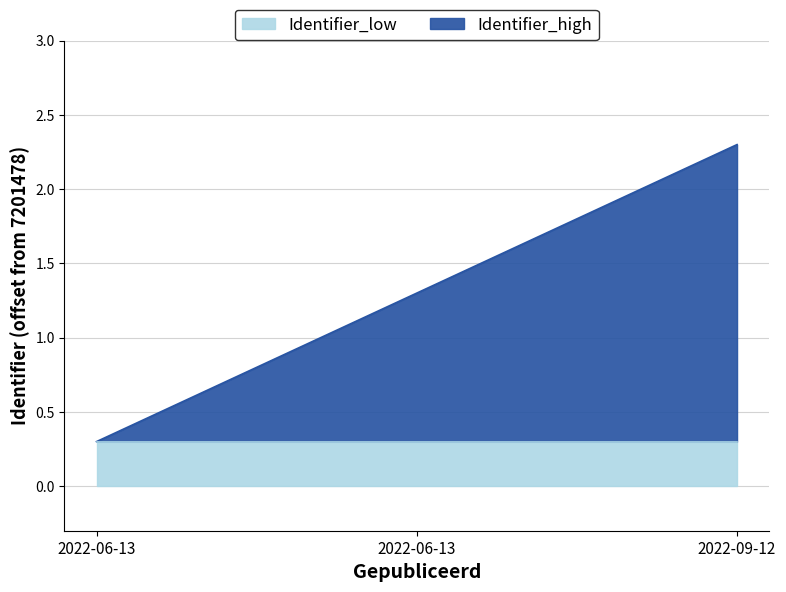

Rank the categories by value from lowest to highest.

2022-06-13, 2022-06-13, 2022-09-12